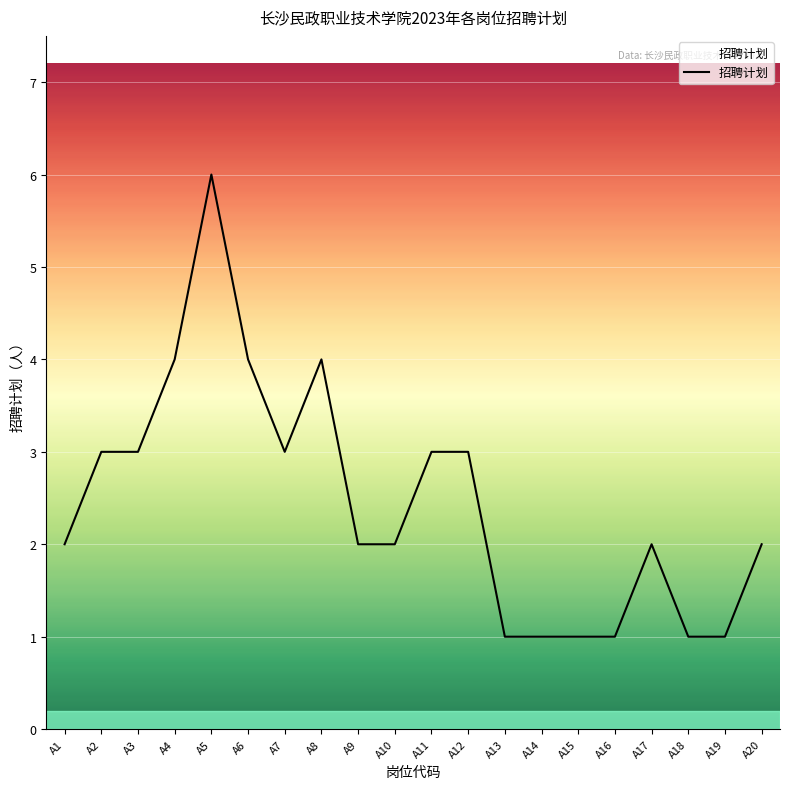

True or false: the data shows 4 at A6.

True